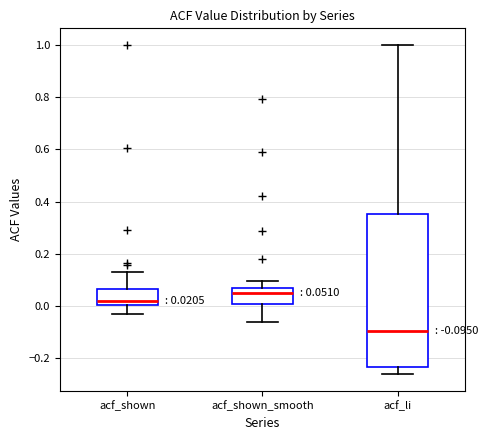

Which box's median line is the highest?

acf_shown_smooth